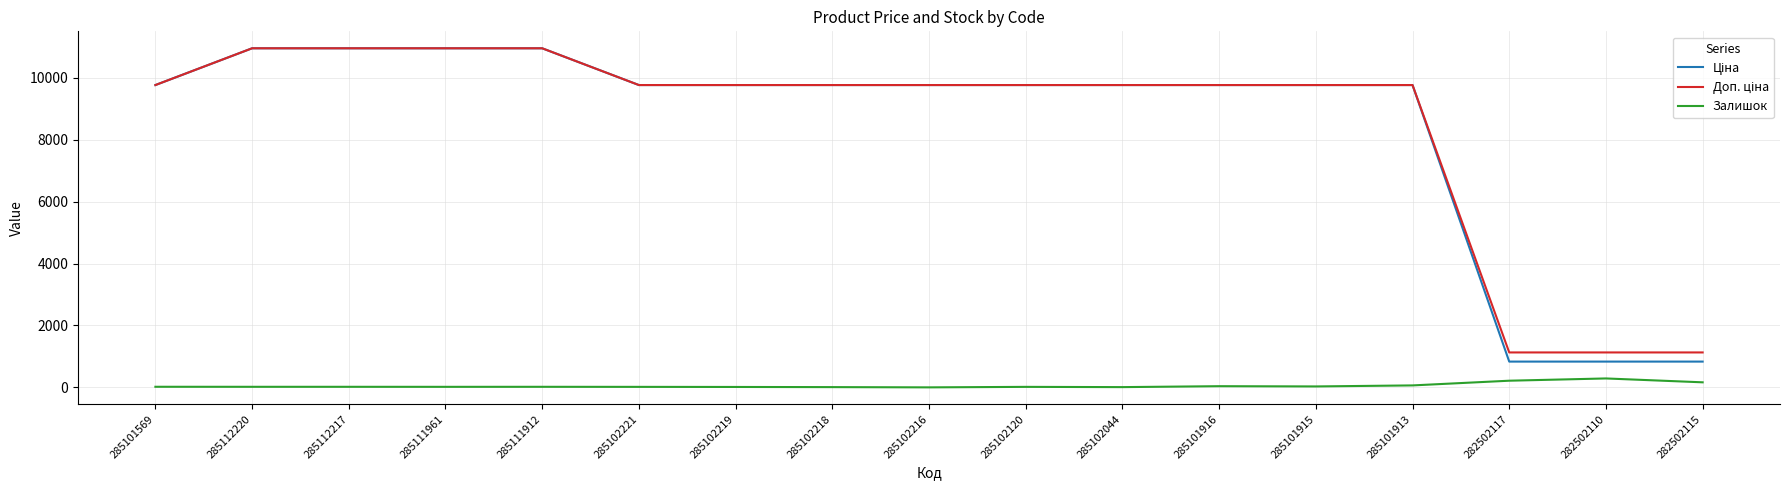

Where does the Залишок series first go above 18?

285101569